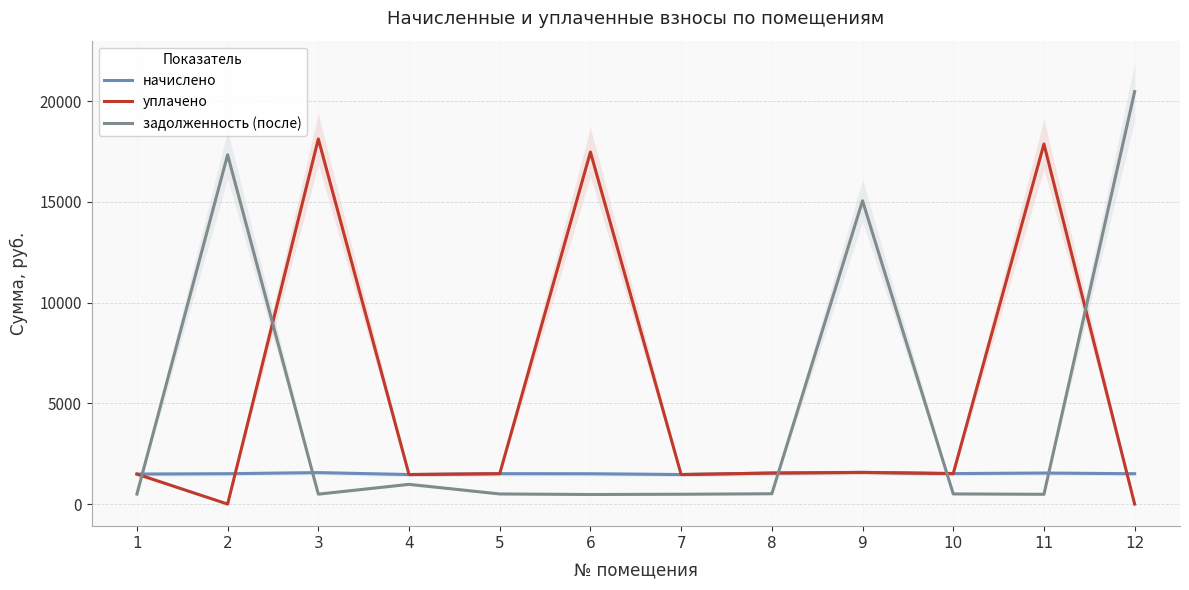

True or false: уплачено has more than 0 points higher than both neighbors.

True